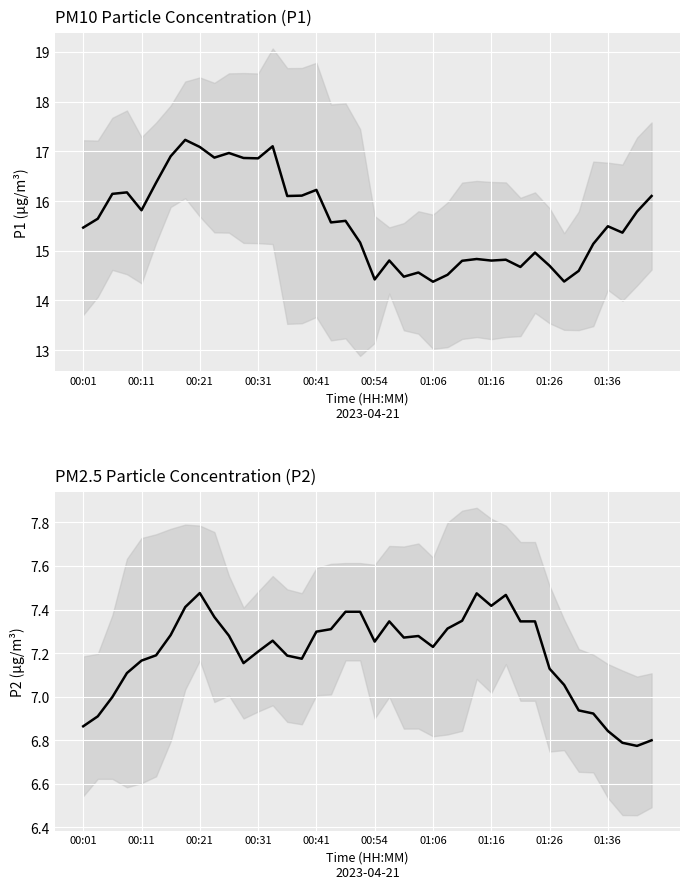

In P1, how many points are higher than both neighbors (excluding endpoints)?

12